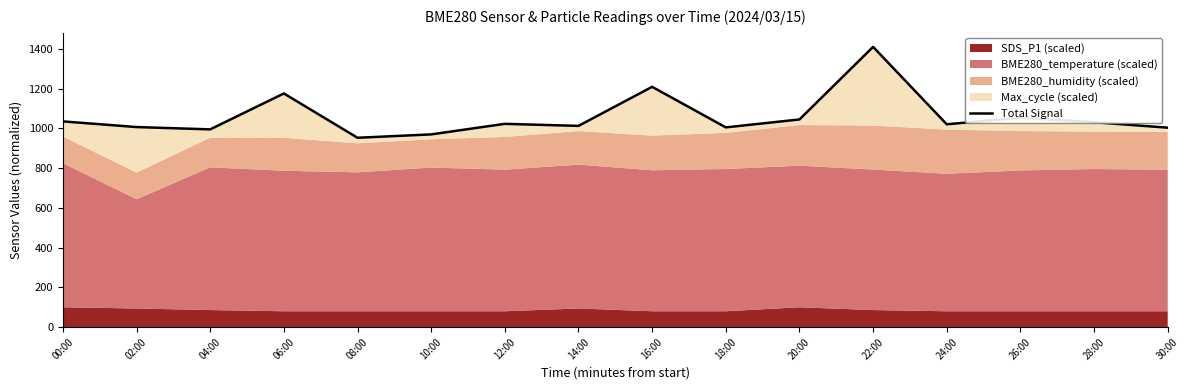

What is the label of the 6th point from the right?

20:00